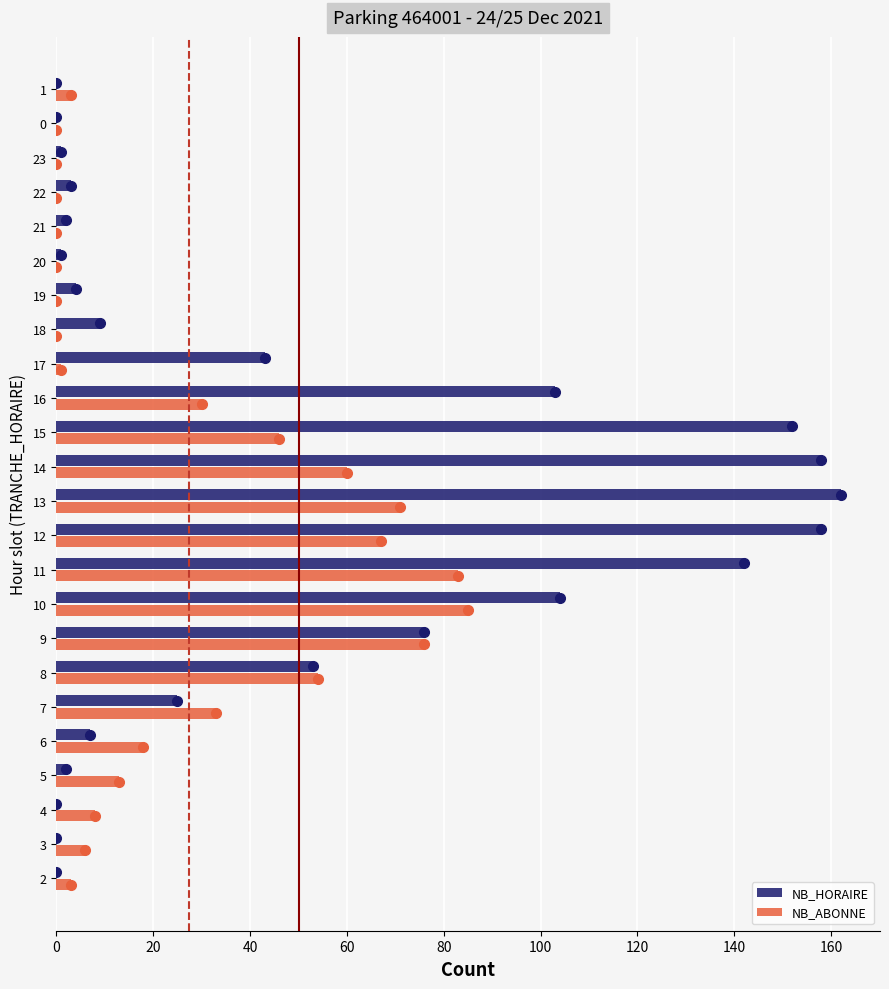

Between 9 and 18, which series saw the biggest shift?

NB_ABONNE